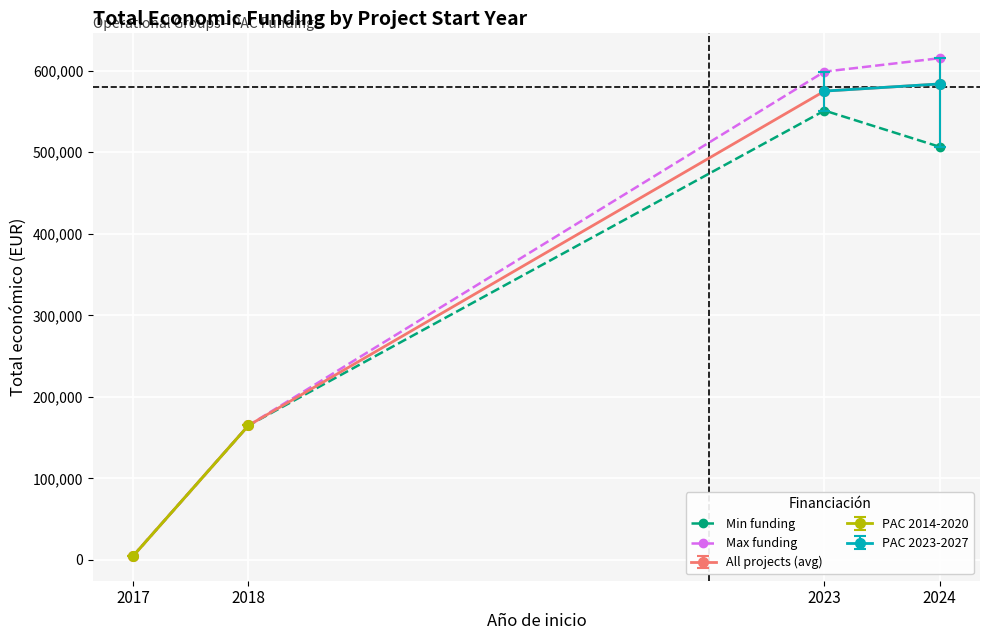

Is the value of All projects (avg) at 2017 greater than the value of Min funding at 2018?

No